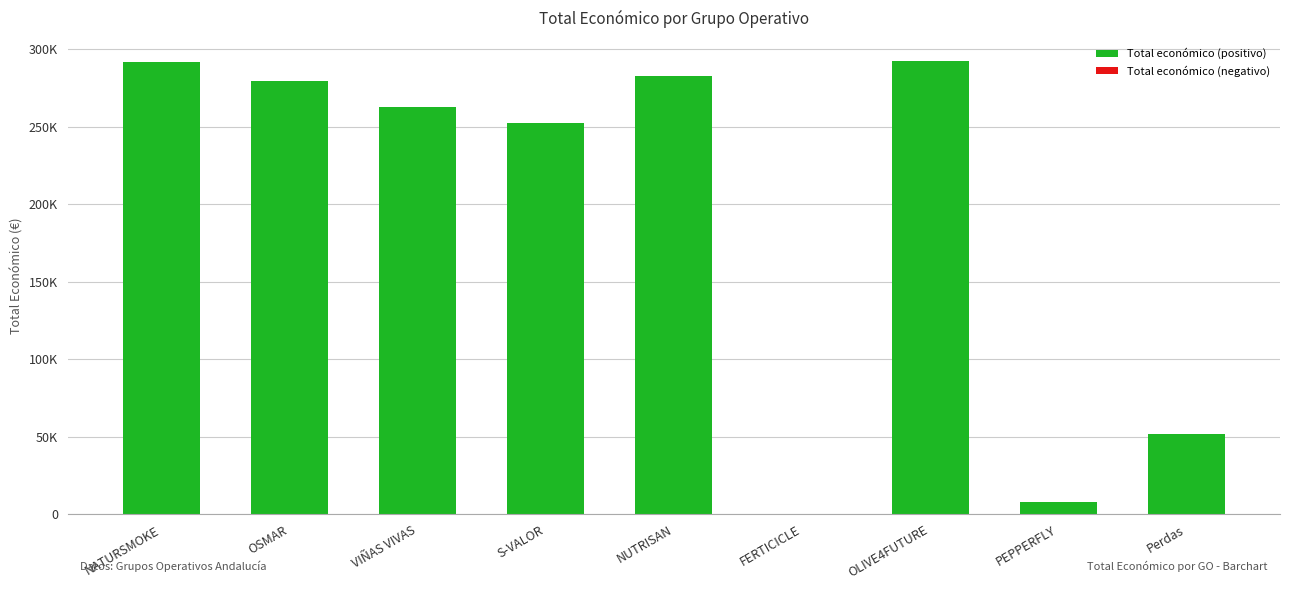

Are the bars horizontal?

No